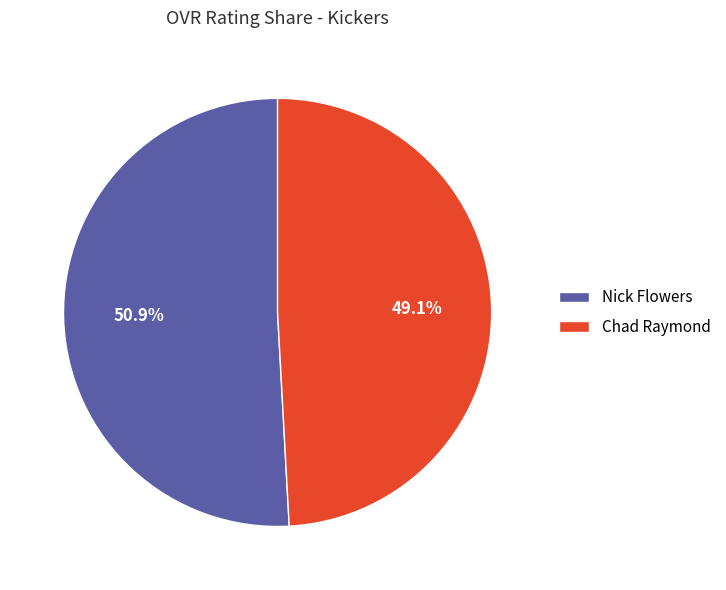

To the nearest percent, what portion does Nick Flowers represent?

51%